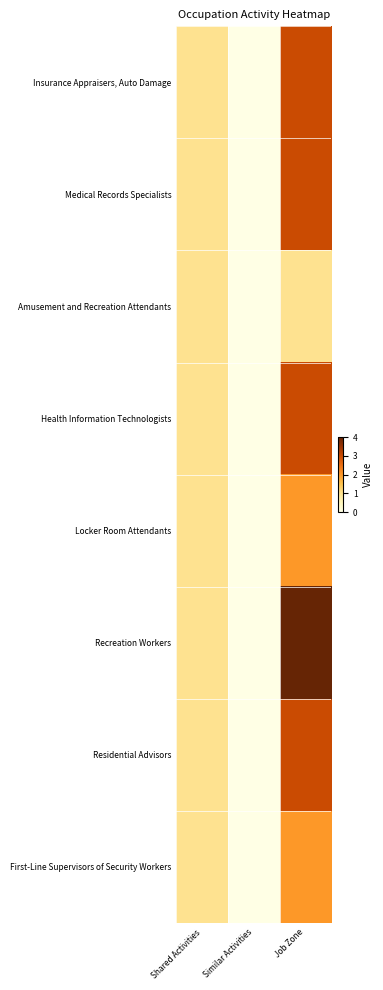

Reading right to left, transcribe all the data shown in this chart.

Insurance Appraisers, Auto Damage: Job Zone=3	Similar Activities=0	Shared Activities=1
Medical Records Specialists: Job Zone=3	Similar Activities=0	Shared Activities=1
Amusement and Recreation Attendants: Job Zone=1	Similar Activities=0	Shared Activities=1
Health Information Technologists: Job Zone=3	Similar Activities=0	Shared Activities=1
Locker Room Attendants: Job Zone=2	Similar Activities=0	Shared Activities=1
Recreation Workers: Job Zone=4	Similar Activities=0	Shared Activities=1
Residential Advisors: Job Zone=3	Similar Activities=0	Shared Activities=1
First-Line Supervisors of Security Workers: Job Zone=2	Similar Activities=0	Shared Activities=1